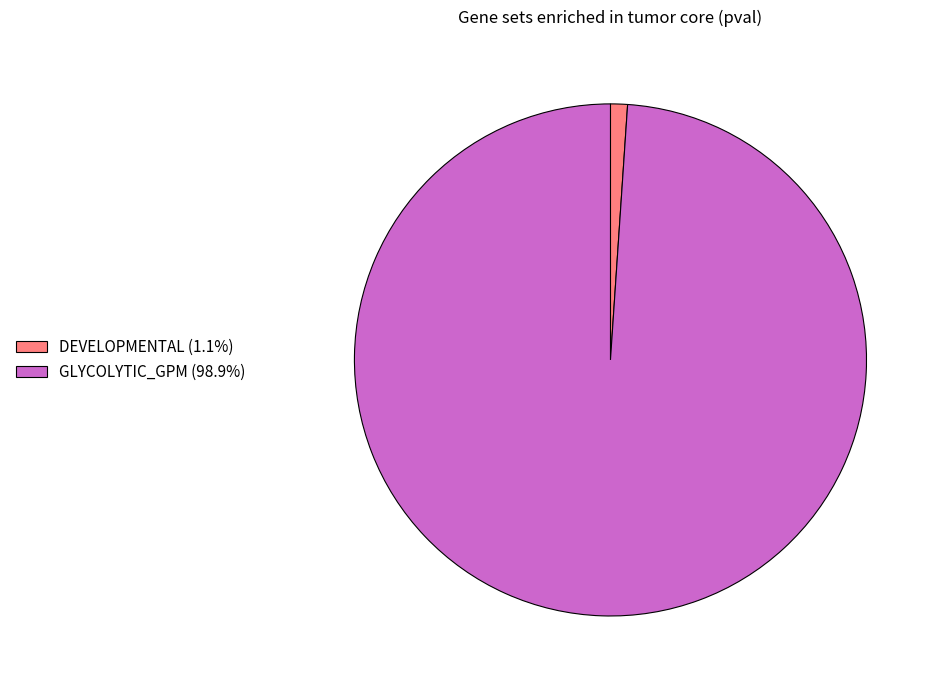

True or false: DEVELOPMENTAL accounts for 11% of the total.

False